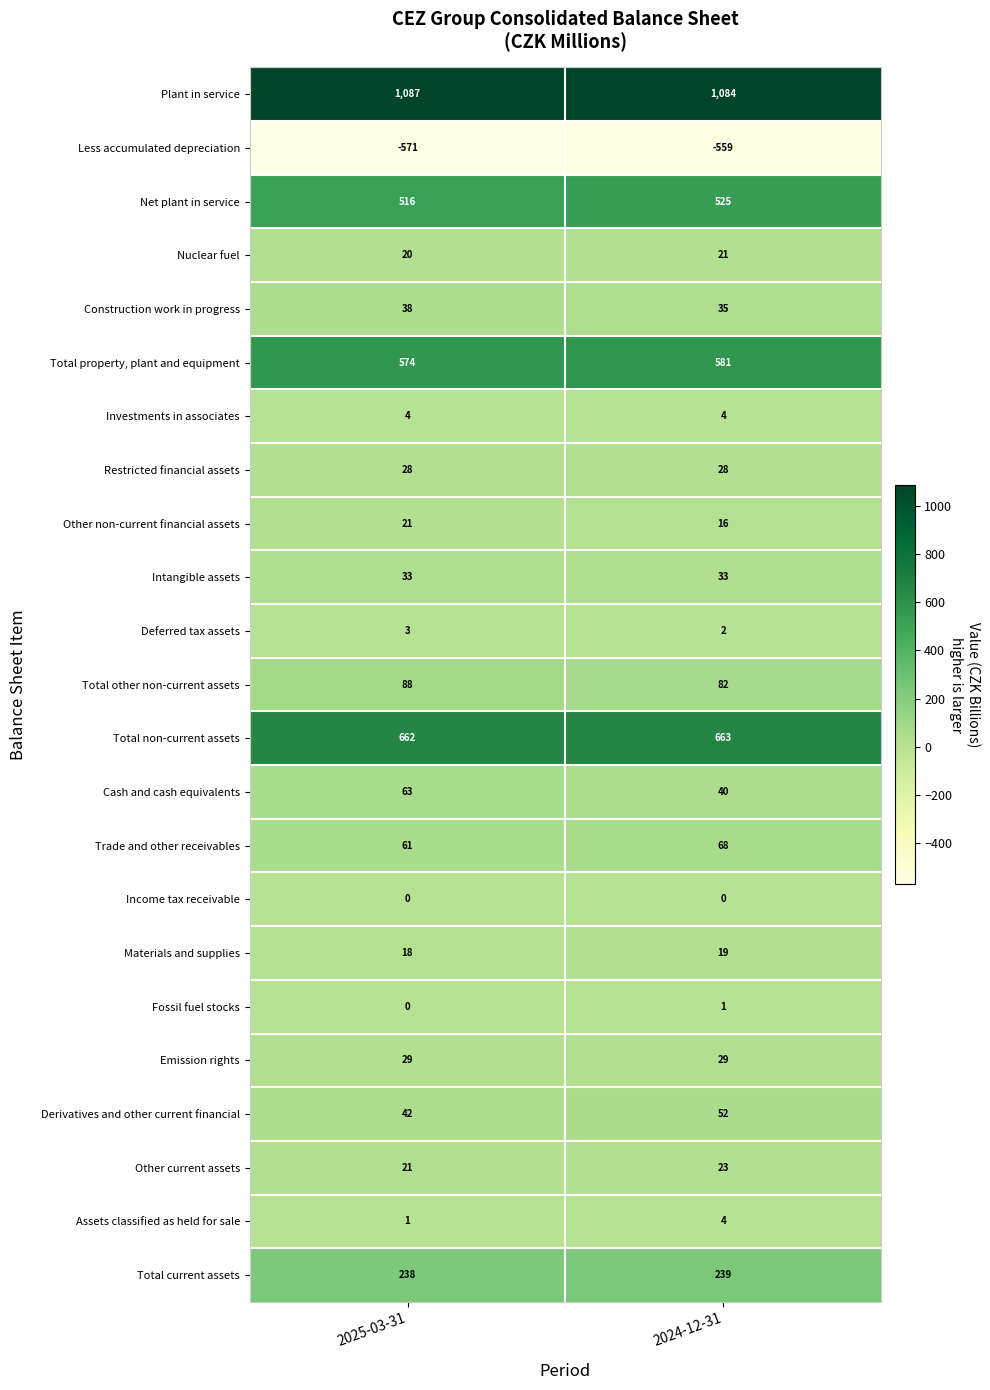

Between 2025-03-31 and 2024-12-31, which series saw the biggest shift?

Cash and cash equivalents